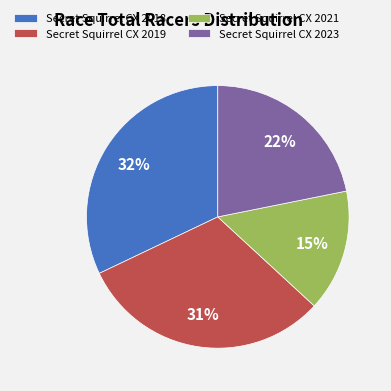

Approximately how many times larger is the value at Secret Squirrel CX 2018 compared to Secret Squirrel CX 2021?

2.1